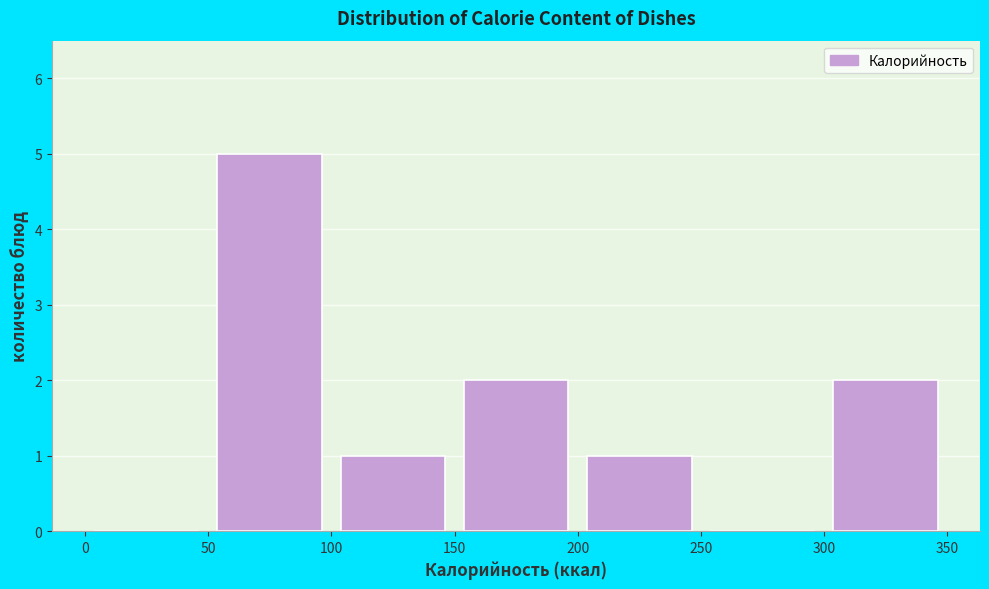

Reading left to right, list every bar in this chart as the range it spans on the x-axis followed by its height. The values are not printed on the chart, so give them approximately, as read against the axis.

0 to 50: 0
50 to 100: 5
100 to 150: 1
150 to 200: 2
200 to 250: 1
250 to 300: 0
300 to 350: 2